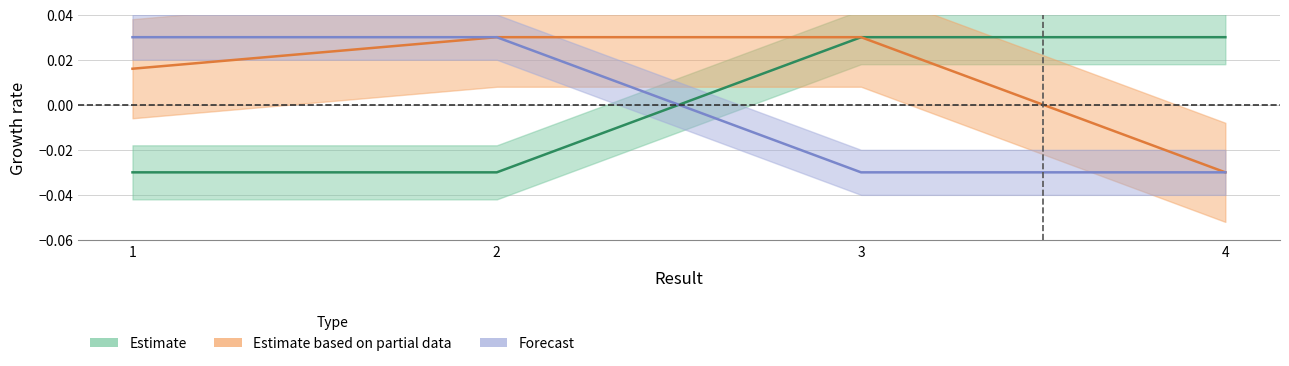

Rank the series at 1 from lowest to highest value.

Estimate, Estimate based on partial data, Forecast